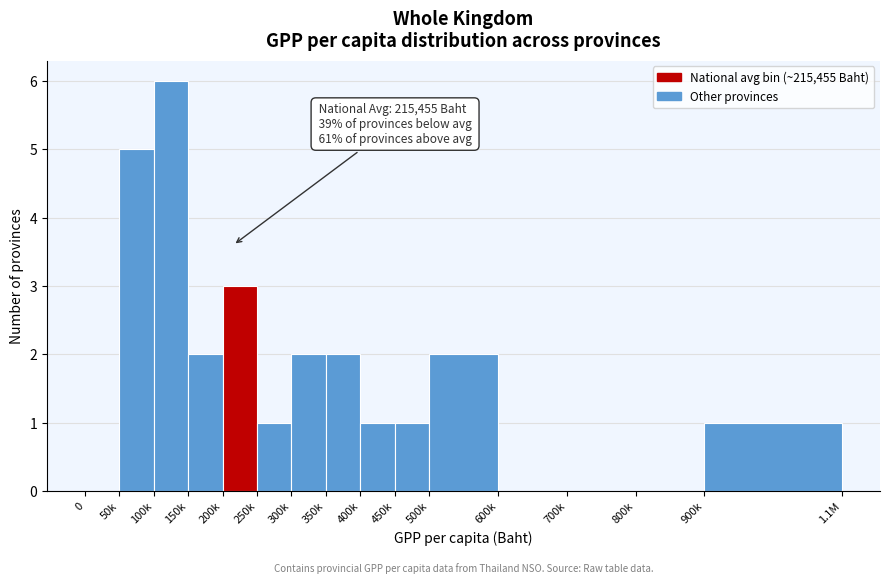

Reading right to left, list all the values displayed in this chart.

900k=1	800k=0	700k=0	600k=0	500k=2	450k=1	400k=1	350k=2	300k=2	250k=1	200k=3	150k=2	100k=6	50k=5	0=0